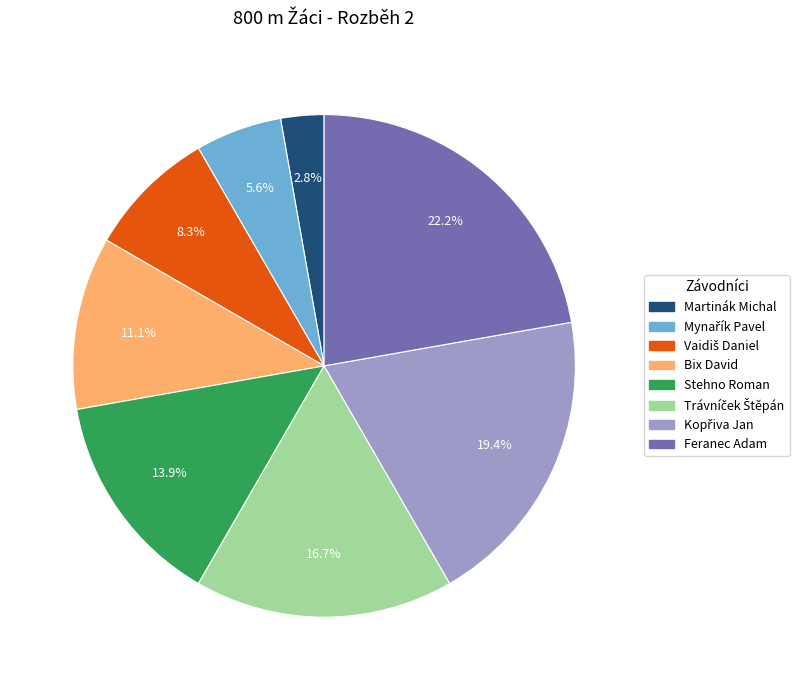

What is the smallest slice in the pie chart?

Martinák Michal